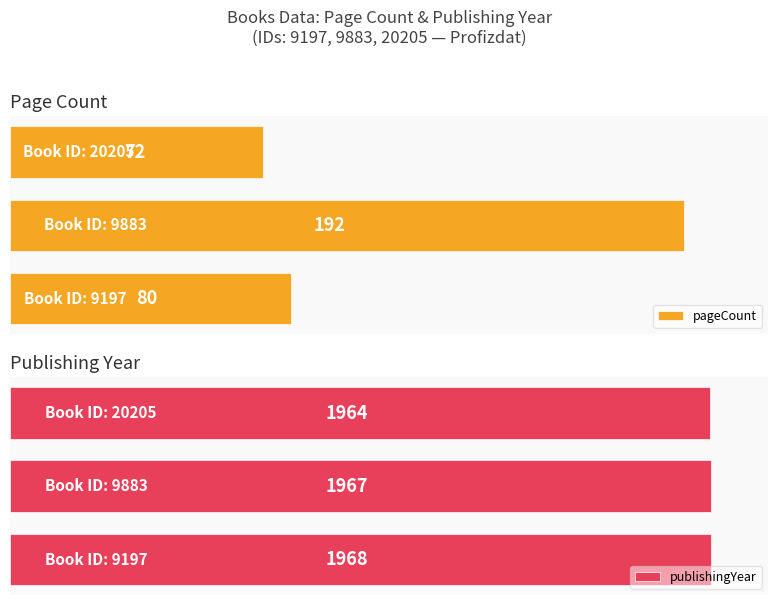

What is the total value across all series at 0?

2048